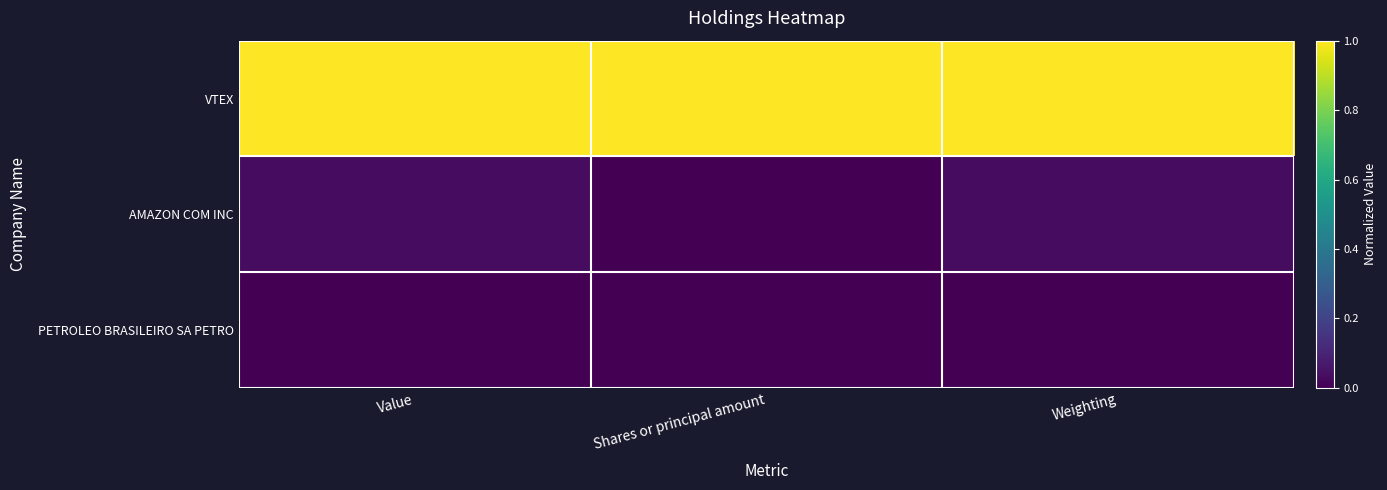

At which category does the chart reach its minimum across all series?

Shares or principal amount